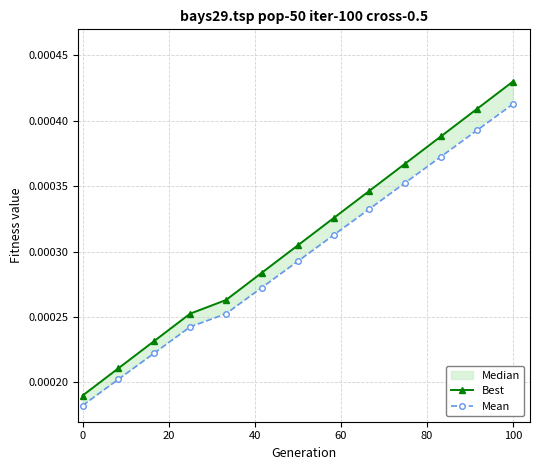

Count the Mean values in the range 0 to 1.

13